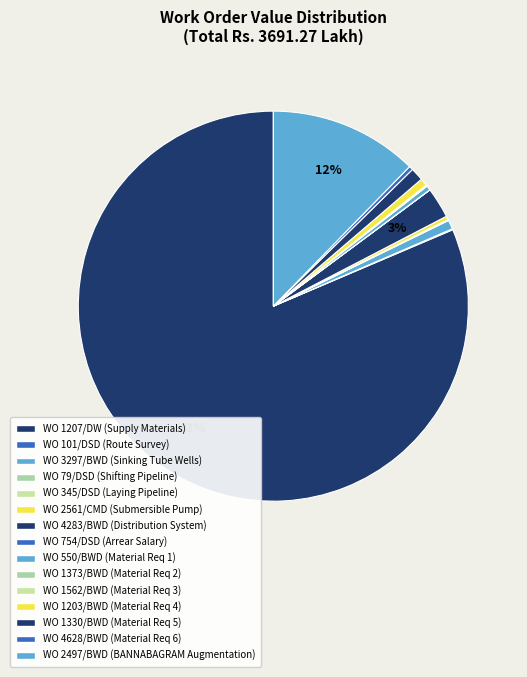

To the nearest percent, what is the difference between the largest and smallest slice percentages?

81%